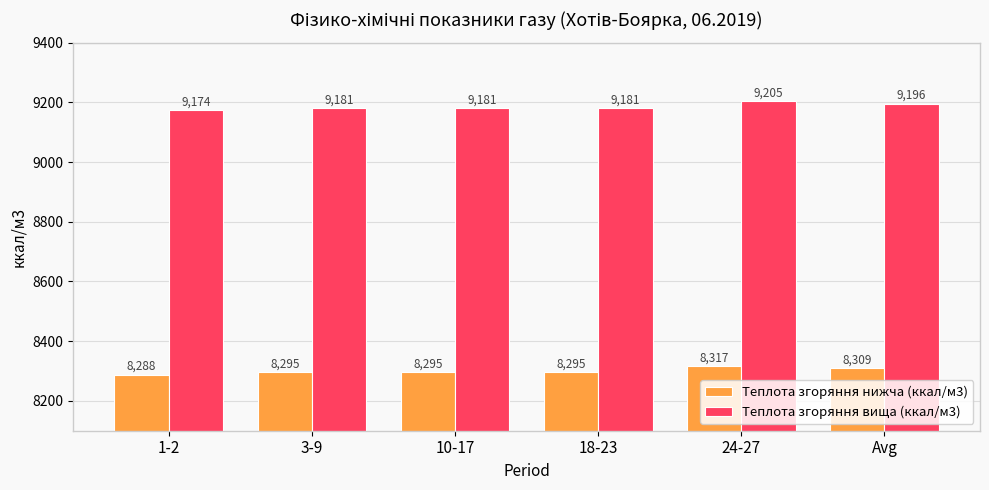

What is the lowest value of the Теплота згоряння вища (ккал/м3) series?

9174.1